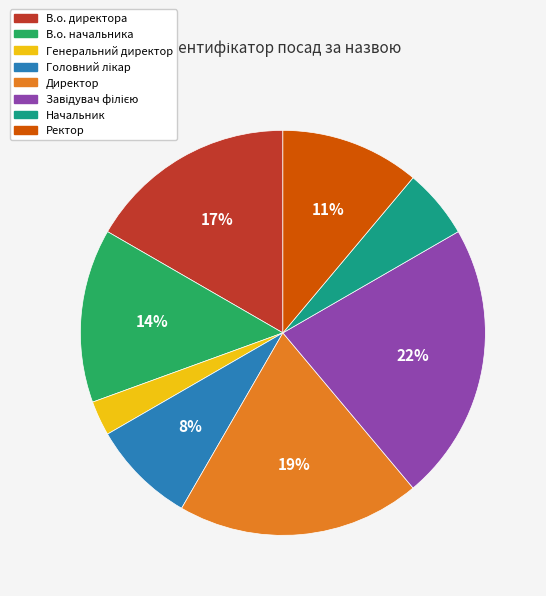

To the nearest percent, what is the combined percentage of Генеральний директор and Директор?

22%